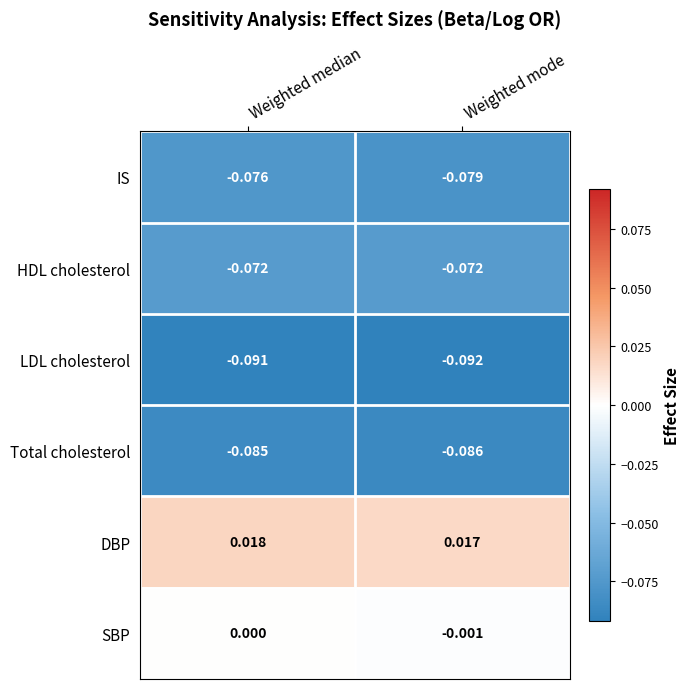

Which label corresponds to the largest value in the chart?

Weighted median